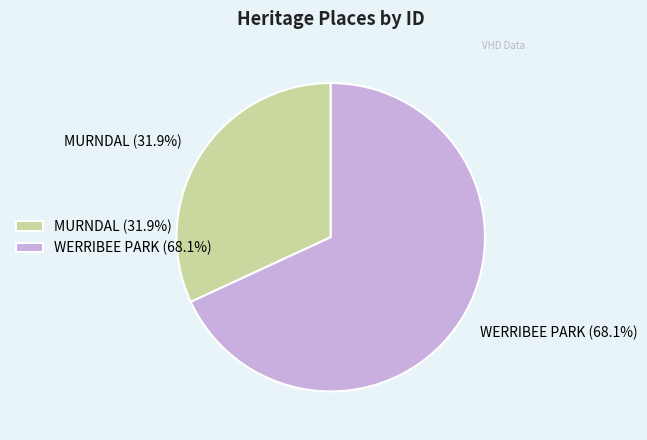

Rank the categories by value from highest to lowest.

WERRIBEE PARK, MURNDAL